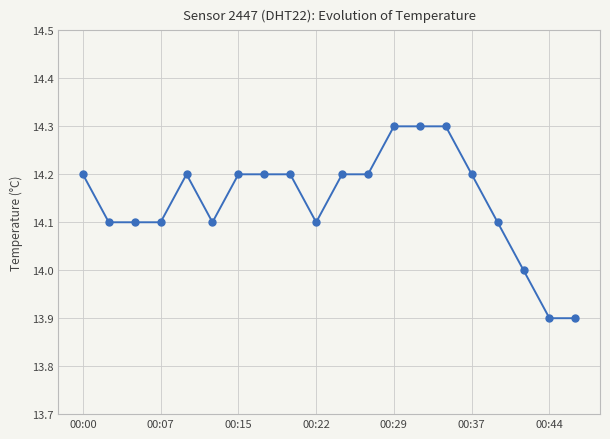

True or false: there are more than 0 points higher than both neighbors.

True